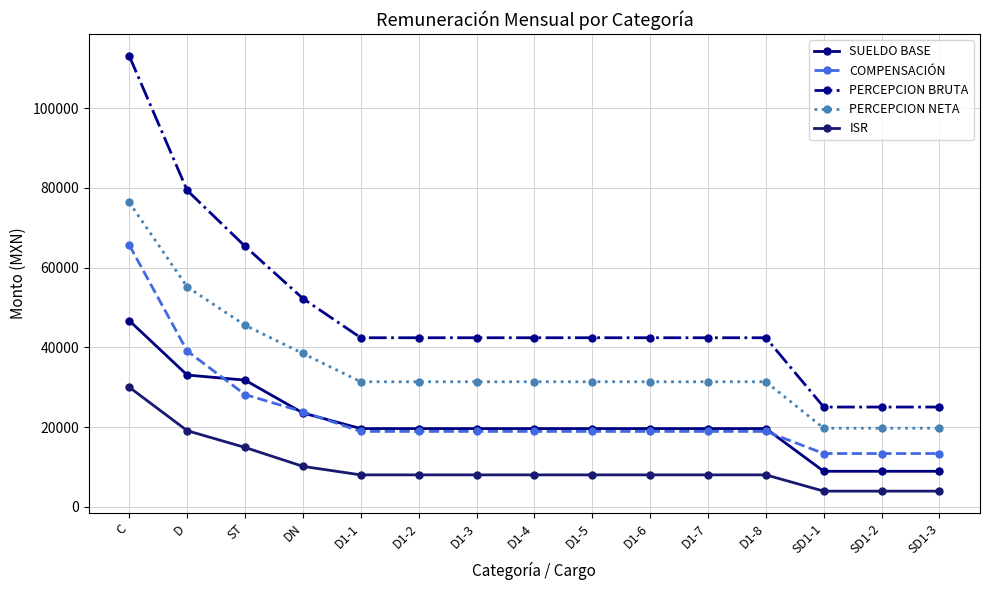

Does the chart display data point markers on the line(s)?

Yes